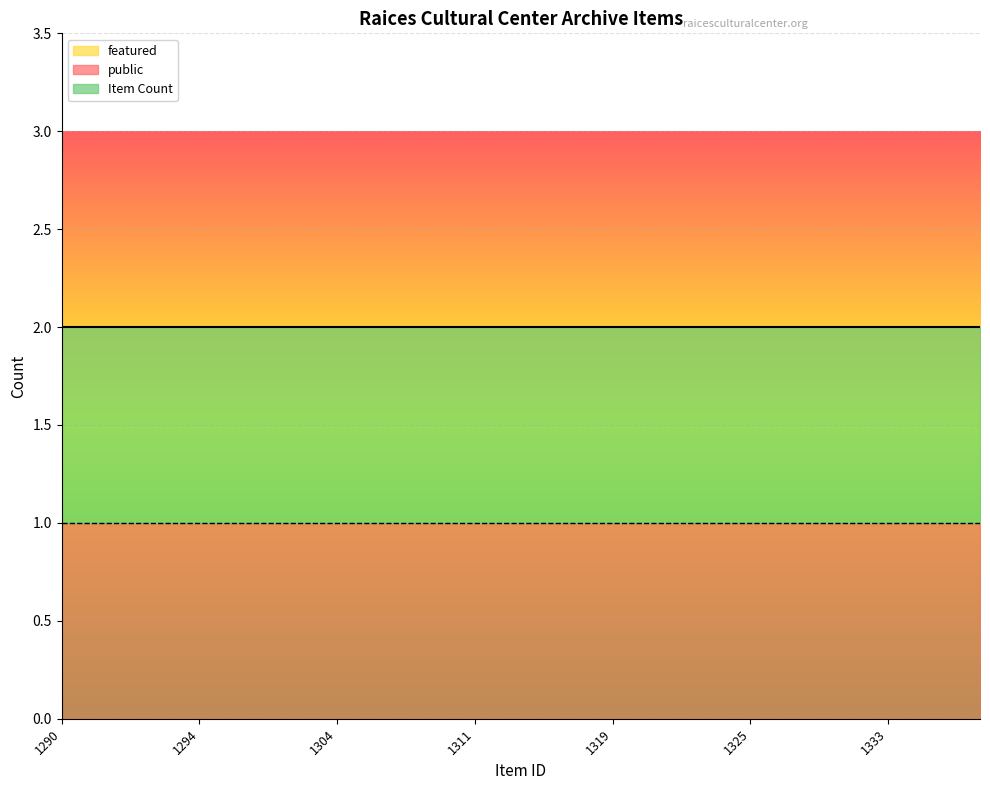

What is the value of the public point at the 15th from the left?

1